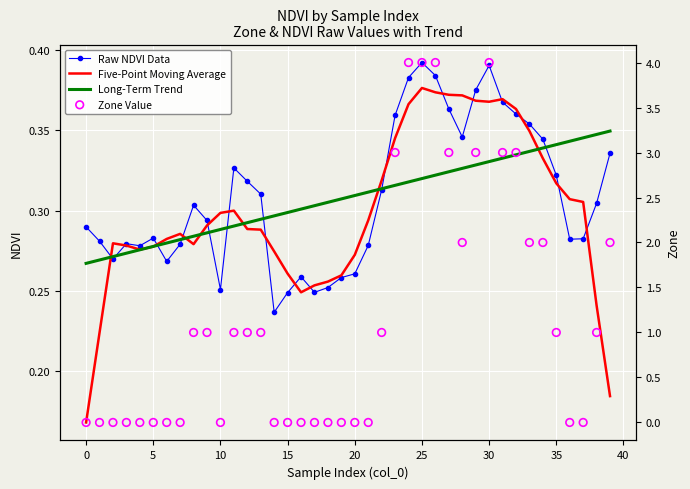

Which series has the largest total across all categories?

Zone Value